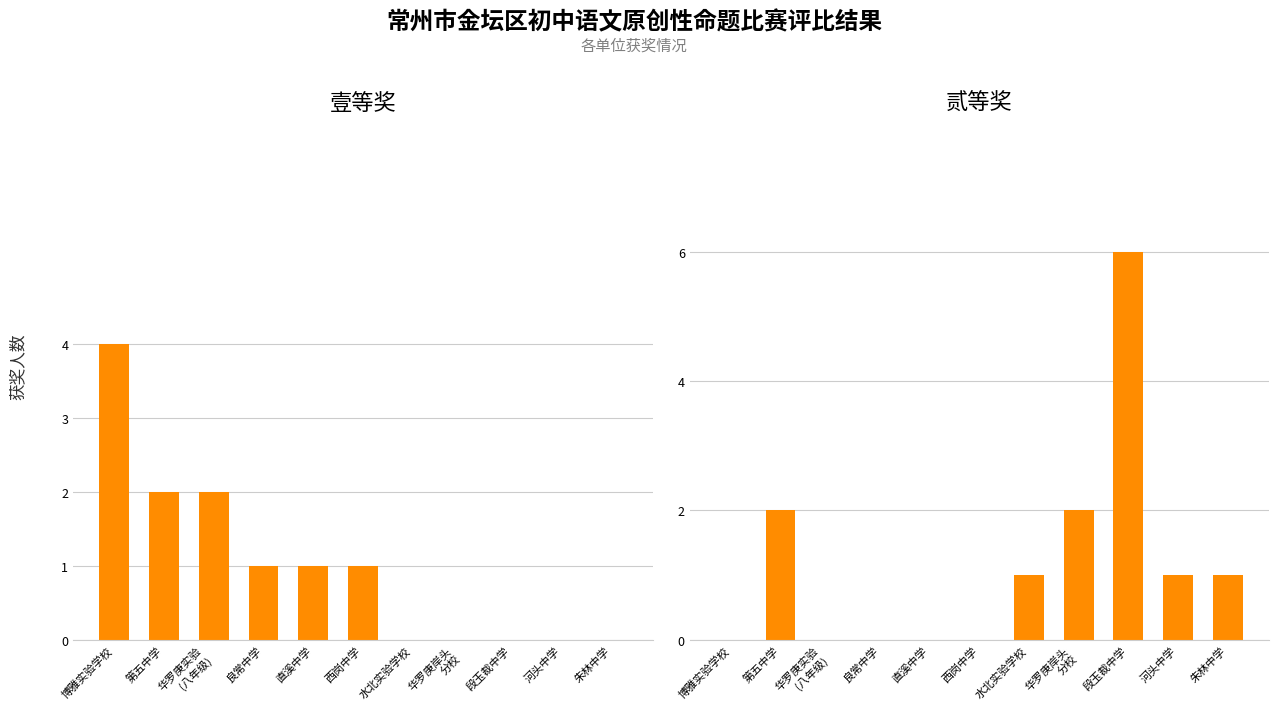

What is the label of the 4th bar from the left?

良常中学